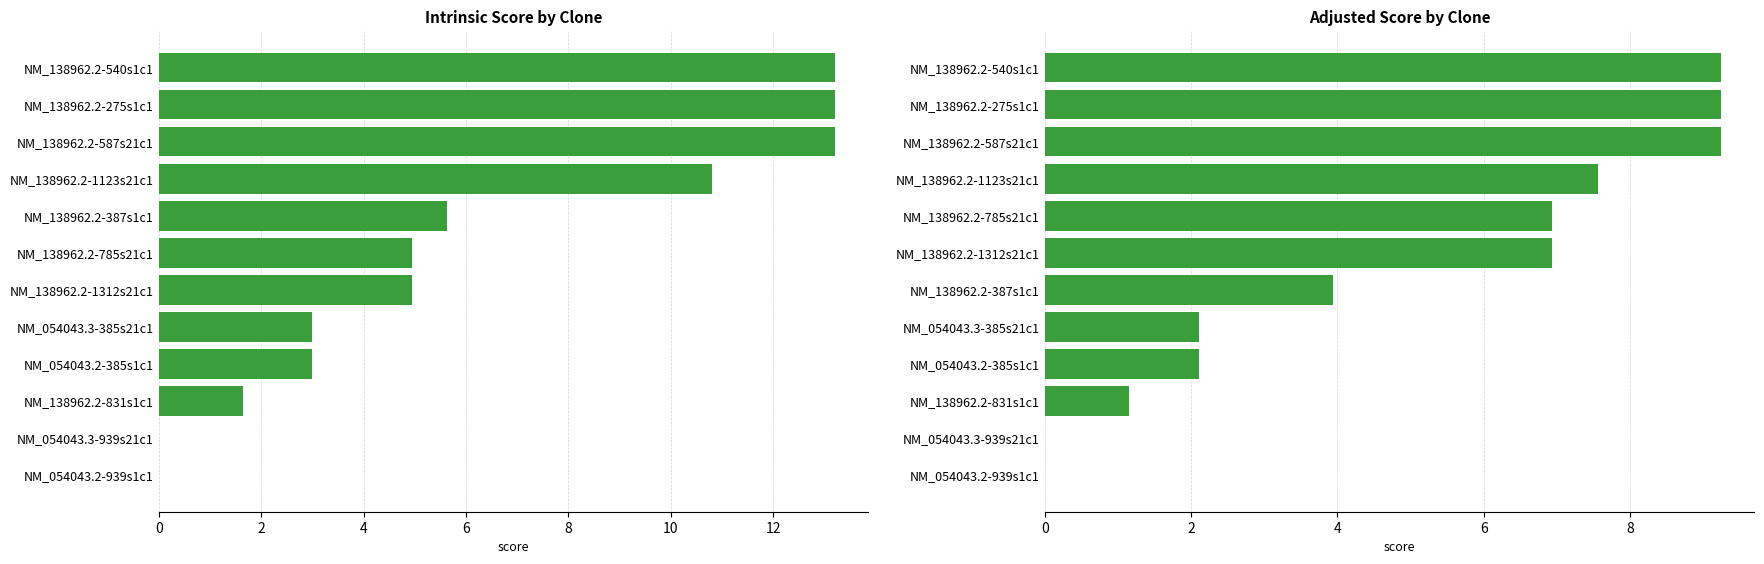

What is the approximate value of Adjusted Score at NM_054043.3-385s21c1?

2.1